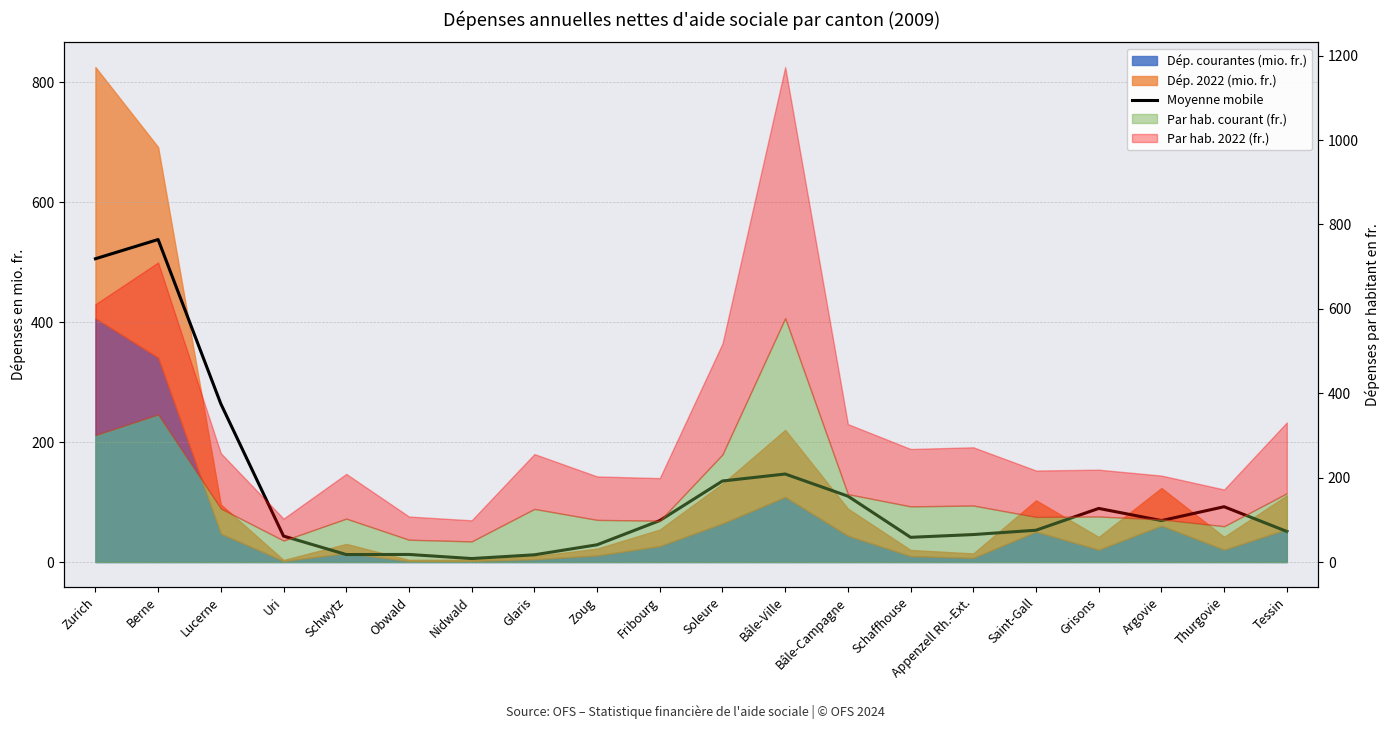

What is the change in value from Bâle-Ville to Bâle-Campagne?

-36.9